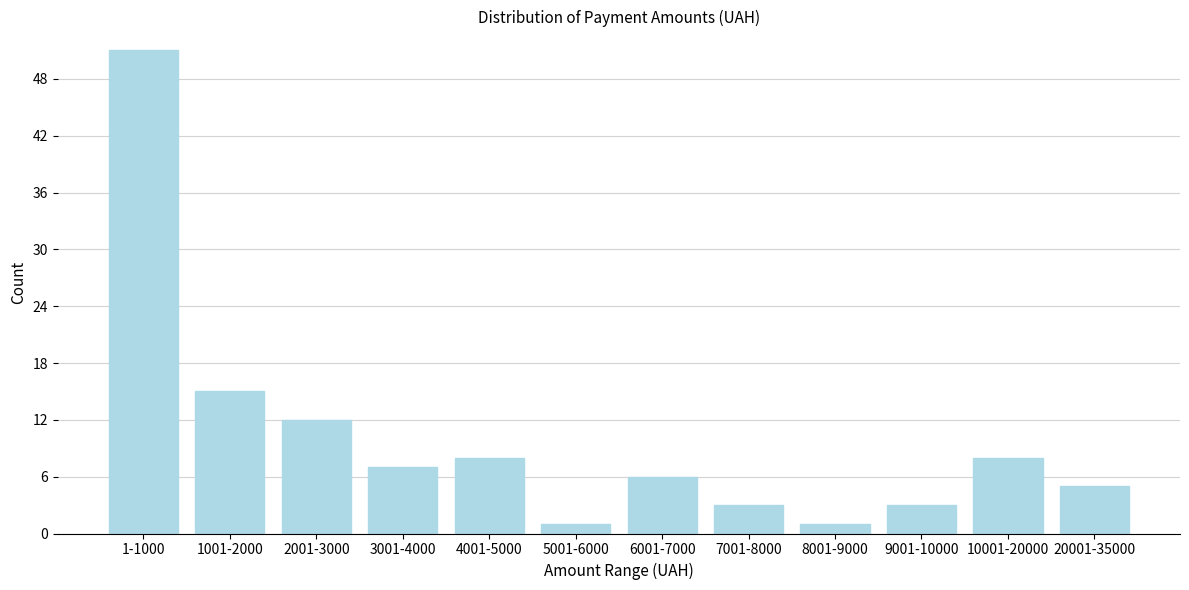

Reading left to right, list all the values displayed in this chart.

1-1000=51	1001-2000=15	2001-3000=12	3001-4000=7	4001-5000=8	5001-6000=1	6001-7000=6	7001-8000=3	8001-9000=1	9001-10000=3	10001-20000=8	20001-35000=5